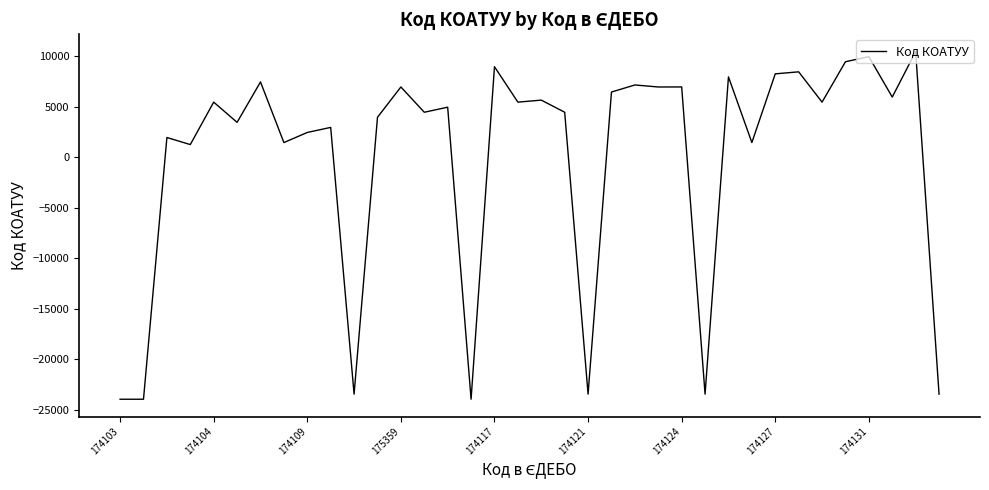

What is the greatest value displayed?

10438.3